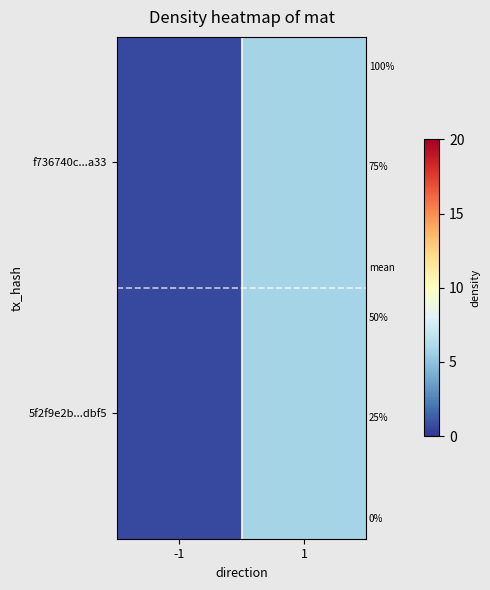

Rank the series at 1 from lowest to highest value.

5f2f9e2b...dbf5, f736740c...a33